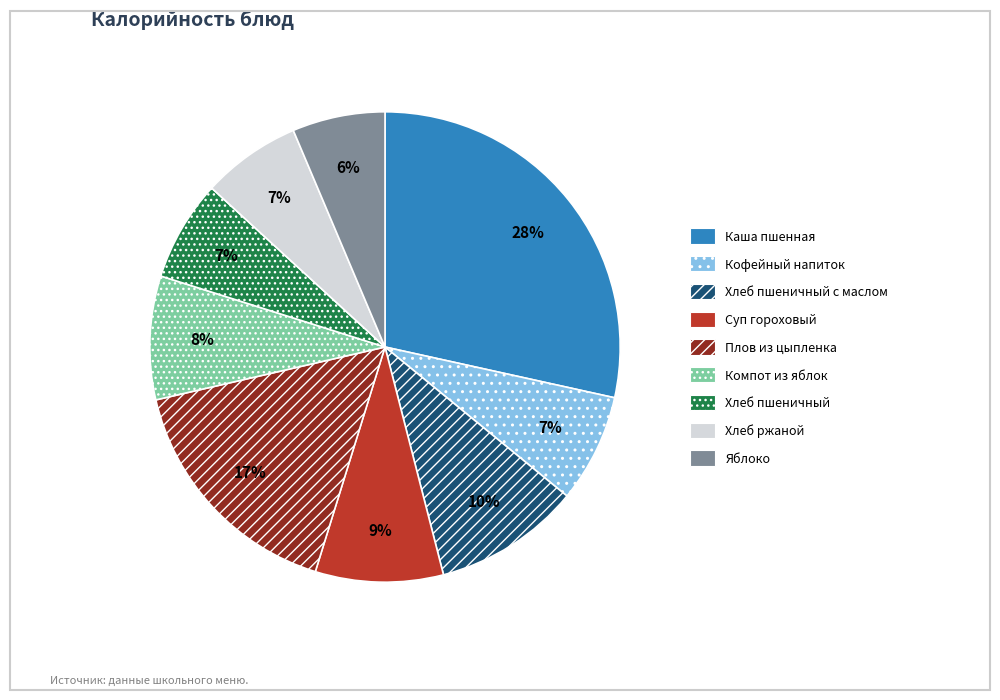

To the nearest percent, what is the difference between the largest and smallest slice percentages?

22%